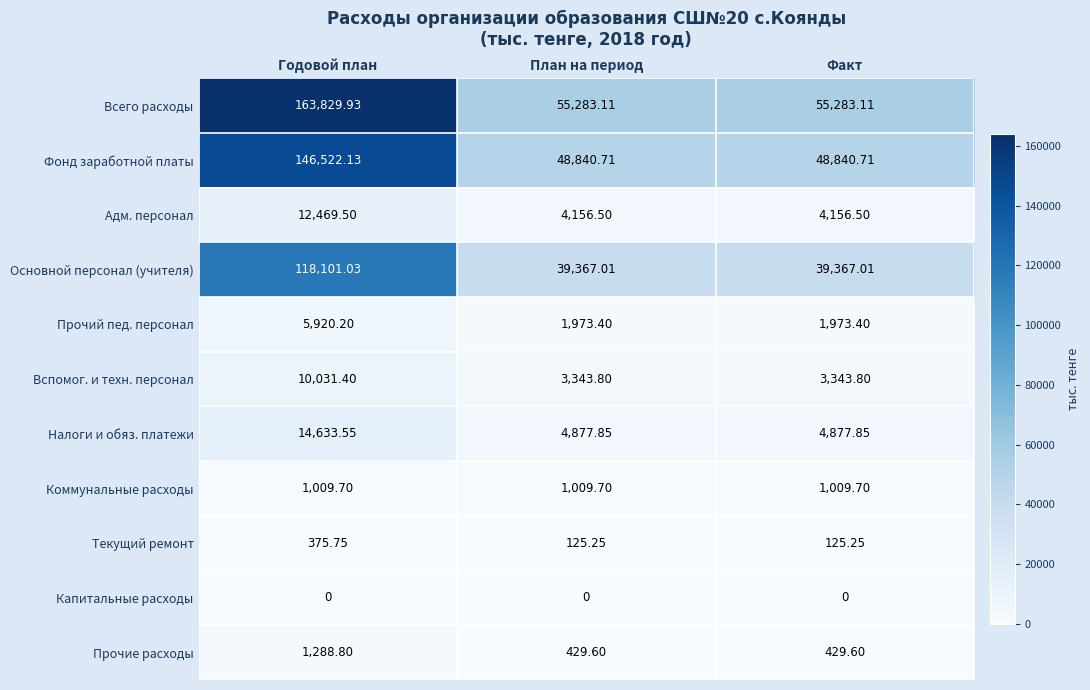

Rank the series at План на период from highest to lowest value.

Всего расходы, Фонд заработной платы, Основной персонал (учителя), Налоги и обяз. платежи, Адм. персонал, Вспомог. и техн. персонал, Прочий пед. персонал, Коммунальные расходы, Прочие расходы, Текущий ремонт, Капитальные расходы